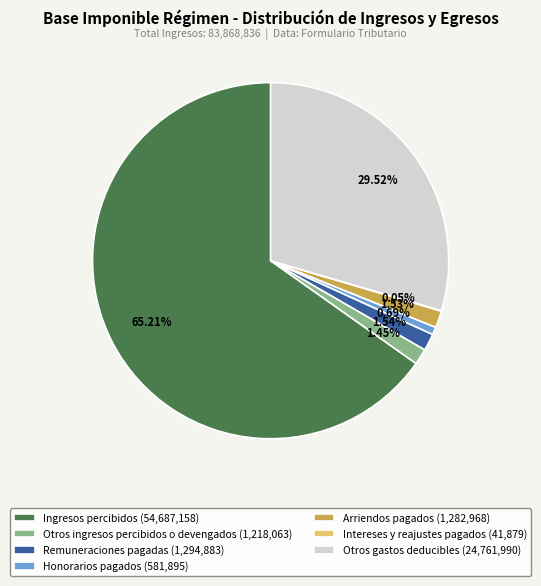

Do Remuneraciones pagadas (1,294,883) and Otros ingresos percibidos o devengados (1,218,063) together represent more than half of the pie?

No